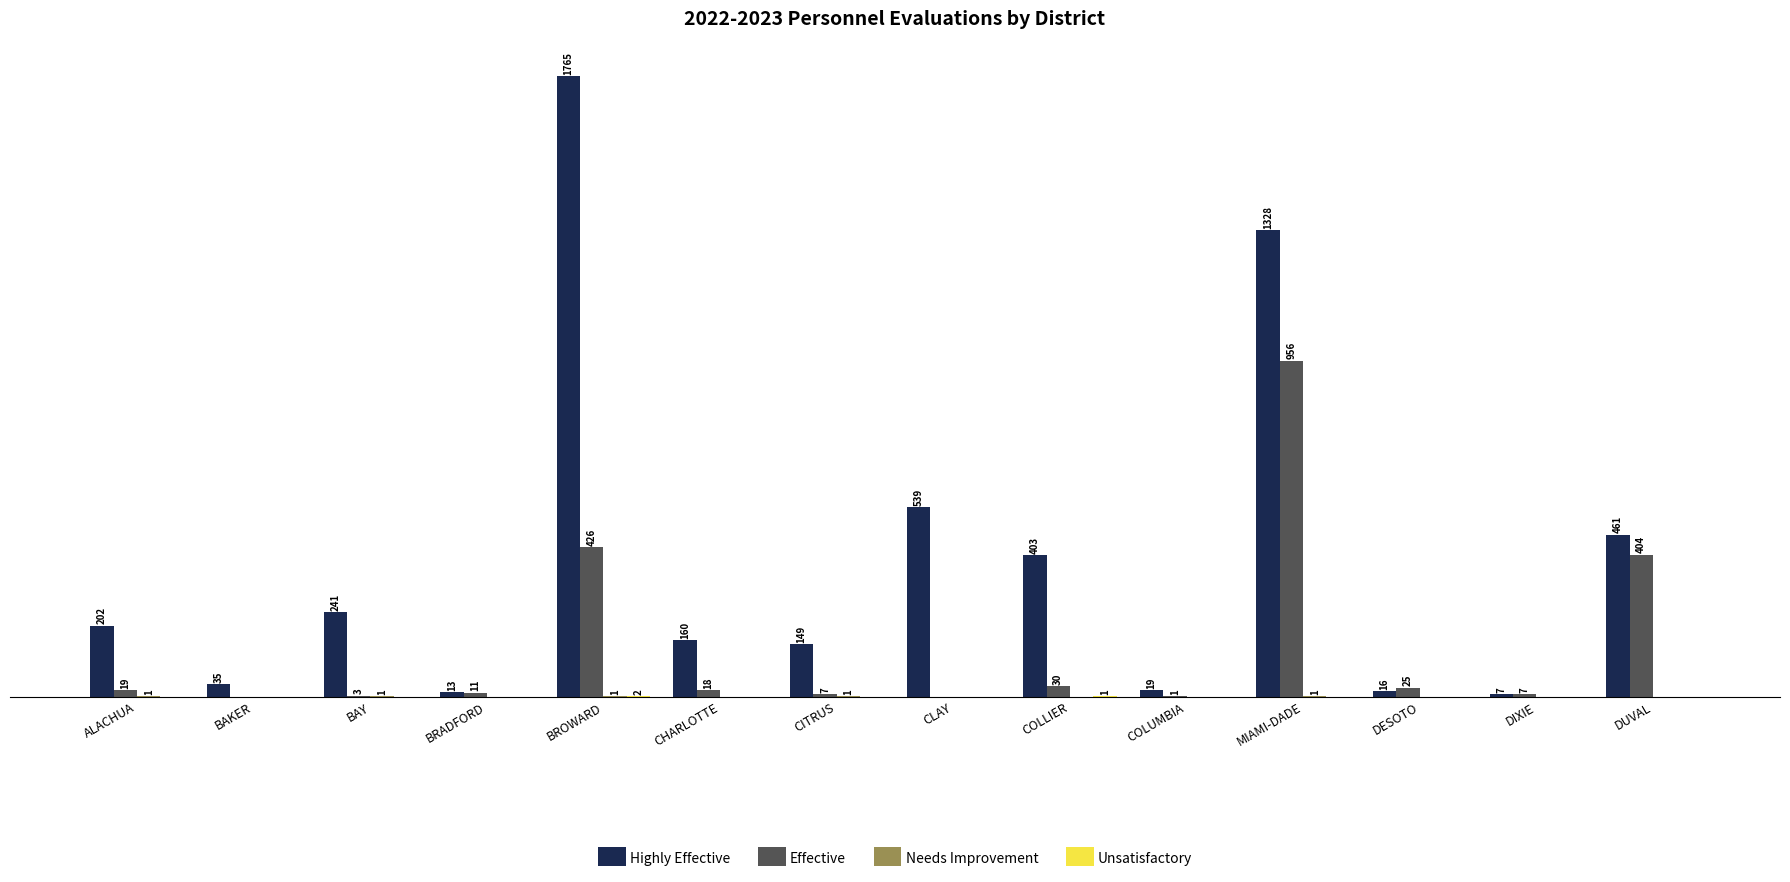

At which category is the sum across all series the highest?

MIAMI-DADE